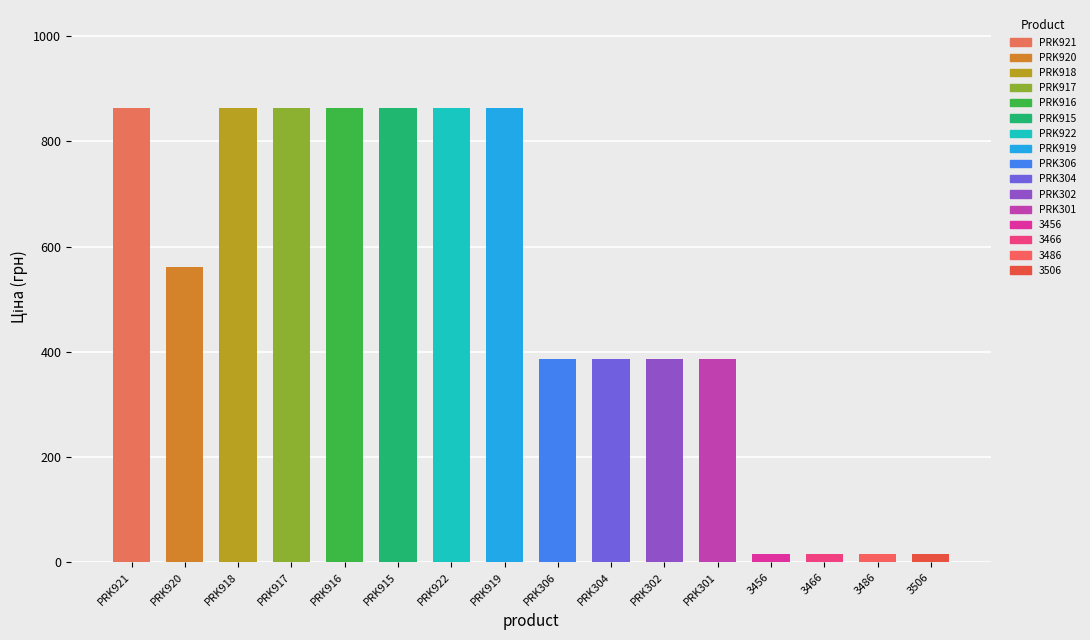

What is the maximum value shown in the chart?

862.8